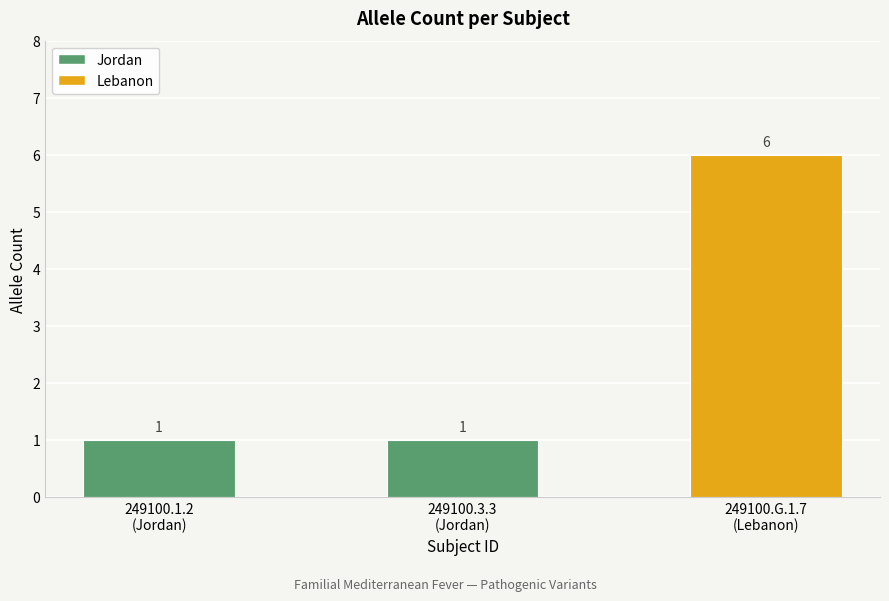

What is the greatest value displayed?

6